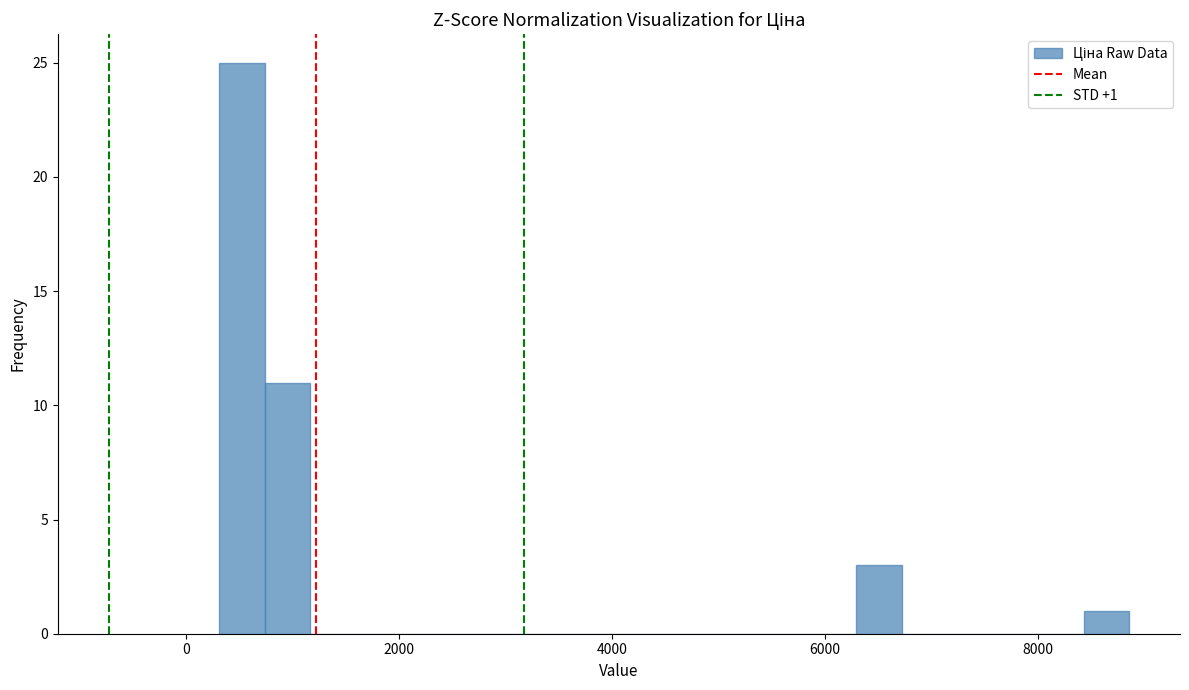

Around what value on the x-axis is the tallest bar? Give the approximate position of its centre, as read against the axis.

600